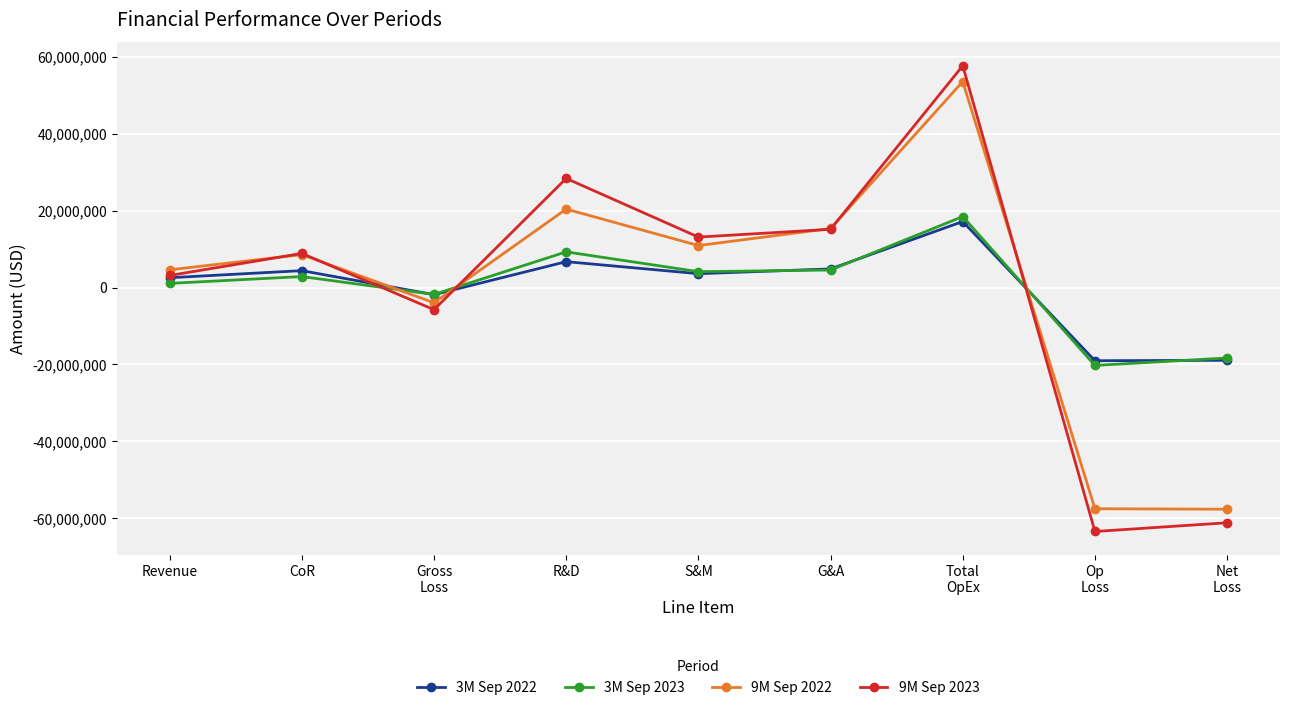

True or false: 3M Sep 2022 has a value of 4404000 at CoR.

True